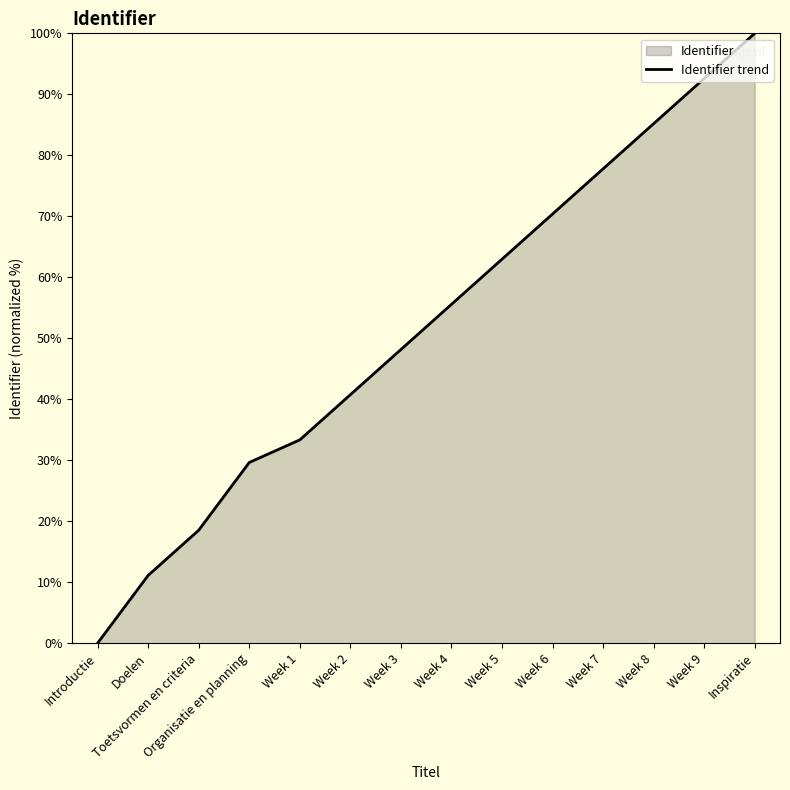

Between Introductie and Week 1, which is larger?

Week 1